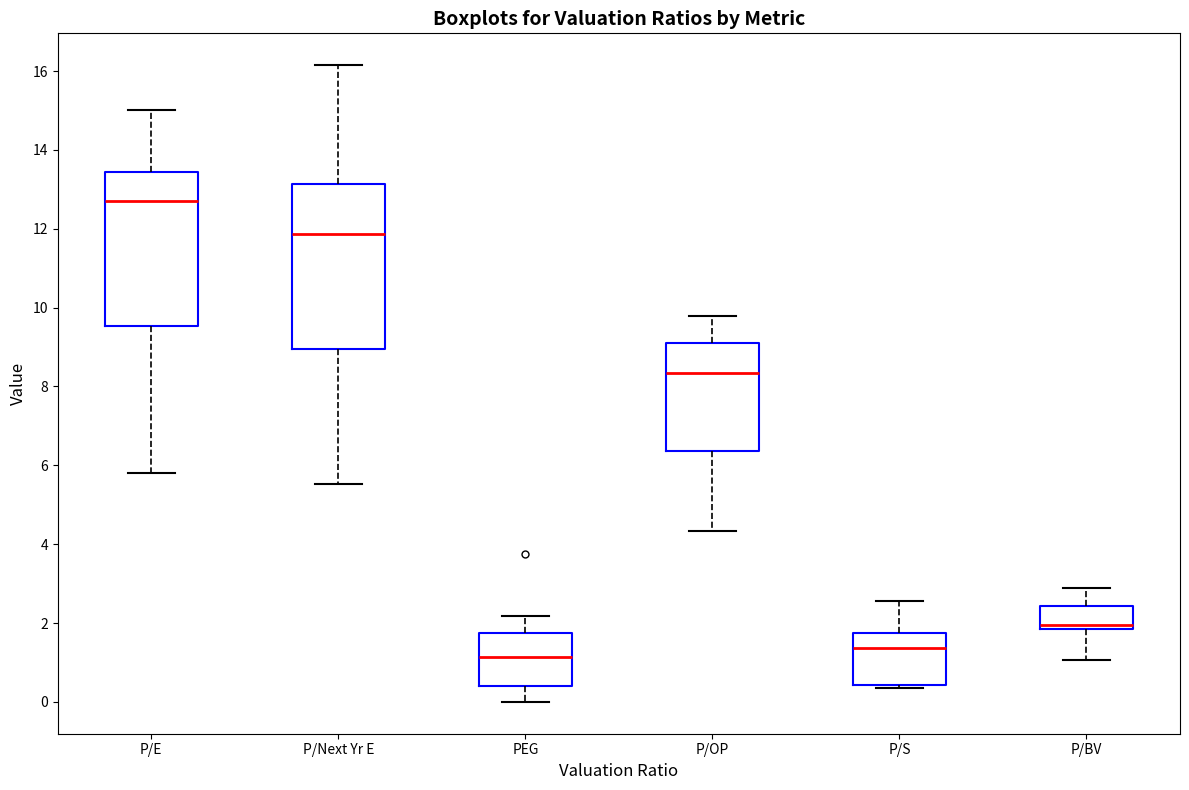

Reading left to right, transcribe this box plot: for each box, give where its median line is, the range the box spans, and where its two whiskers end, as read against the y-axis. The values are not printed on the chart, so give them approximately, as read against the axis.

P/E: median 12.8, box 9.6 to 13.4, whiskers 5.8 to 15.0
P/Next Yr E: median 11.8, box 9.0 to 13.2, whiskers 5.6 to 16.2
PEG: median 1.2, box 0.4 to 1.8, whiskers 0.0 to 2.2
P/OP: median 8.4, box 6.4 to 9.2, whiskers 4.4 to 9.8
P/S: median 1.4, box 0.4 to 1.8, whiskers 0.4 (just below the box's lower edge) to 2.6
P/BV: median 2.0, box 1.8 to 2.4, whiskers 1.0 to 3.0